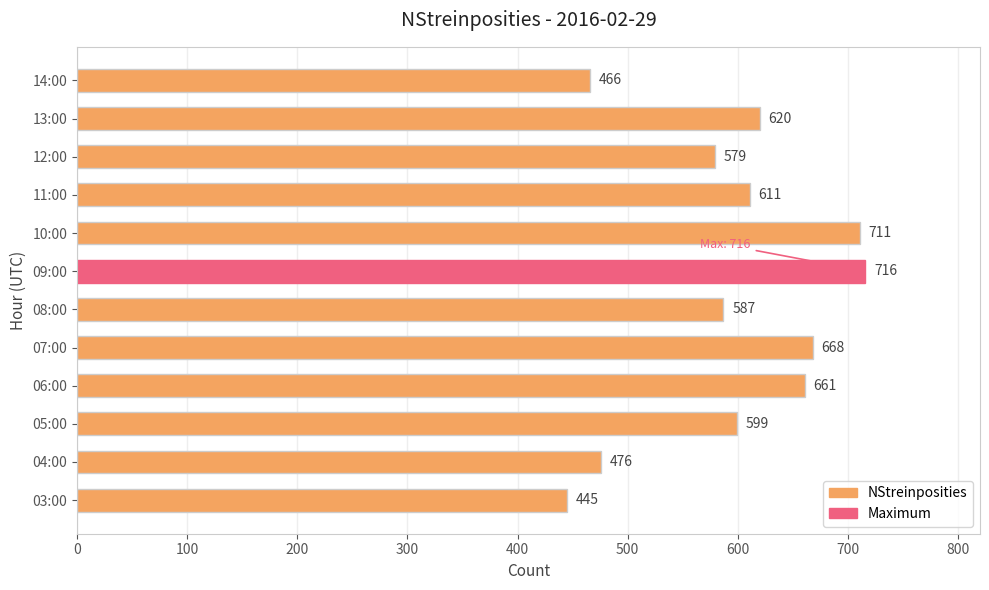

The chart shows a value of 246 at 12:00. True or false?

False